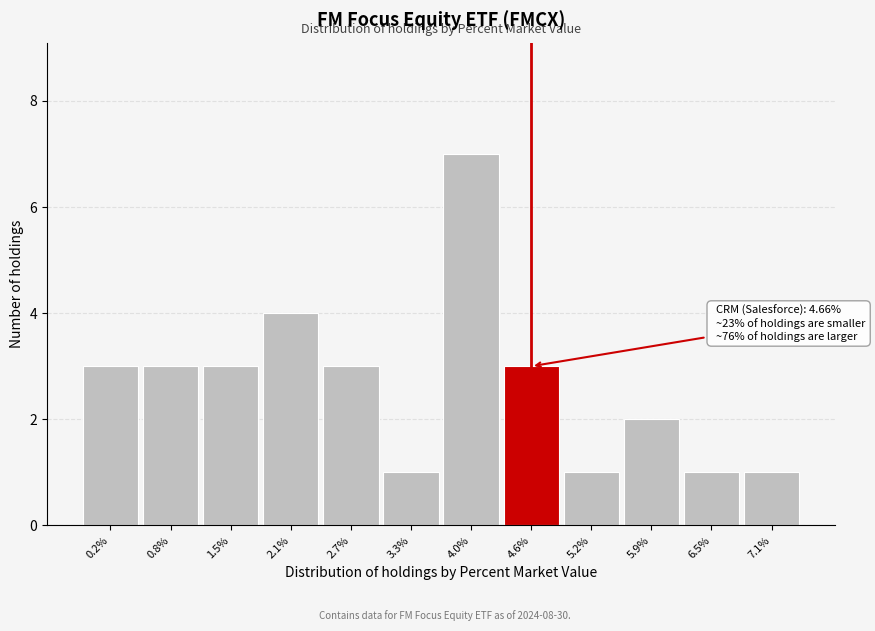

Reading left to right, extract all data points from this chart.

0.2%=3	0.8%=3	1.5%=3	2.1%=4	2.7%=3	3.3%=1	4.0%=7	4.6%=3	5.2%=1	5.9%=2	6.5%=1	7.1%=1